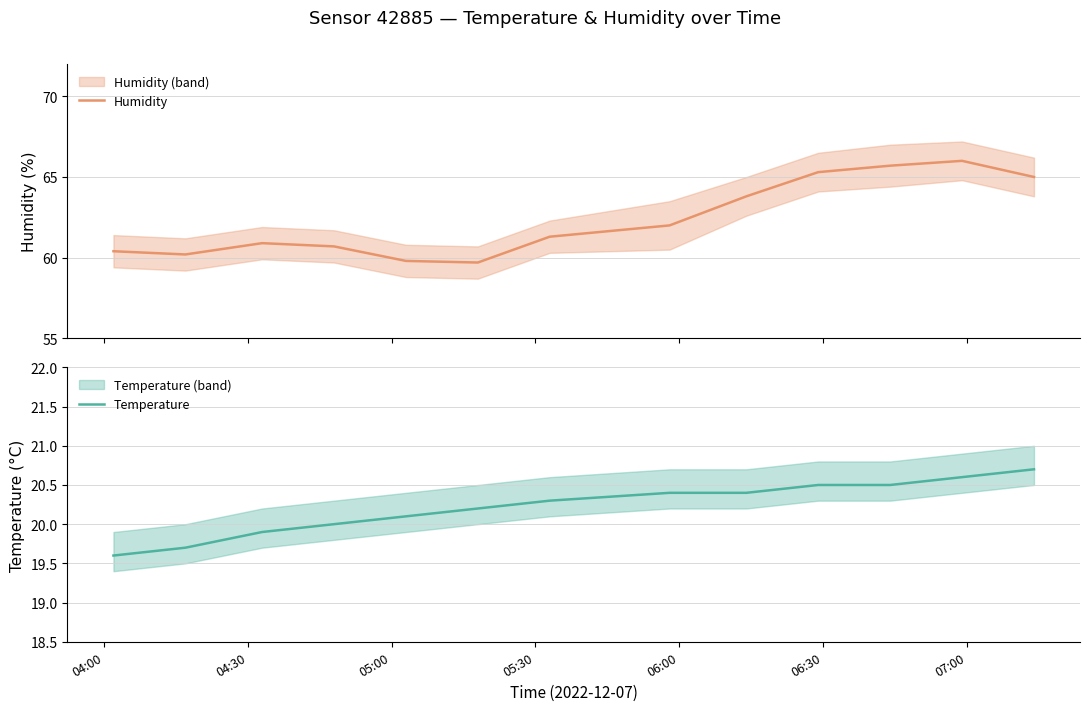

What is the minimum value shown in the chart?

19.6